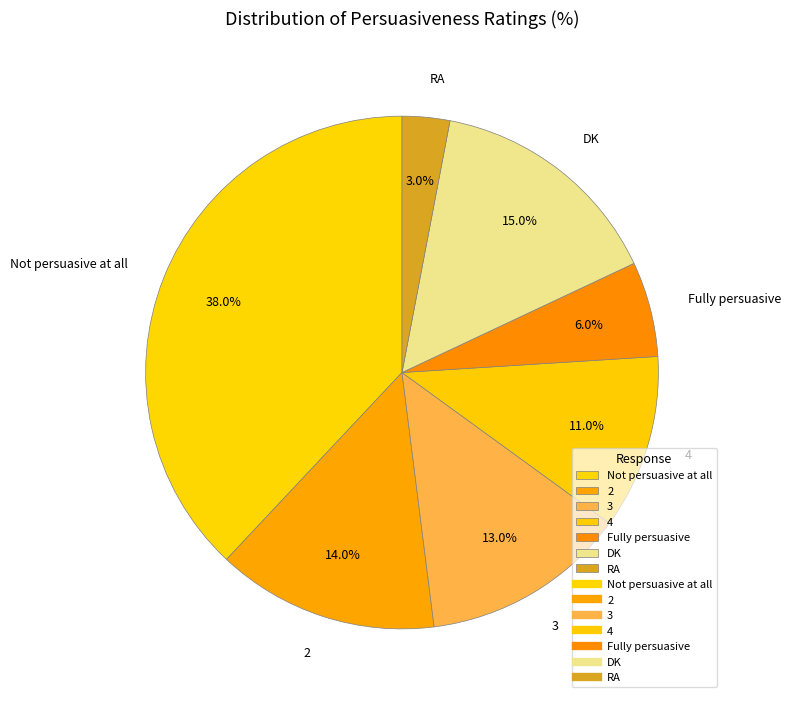

How many segments does this pie chart have?

7